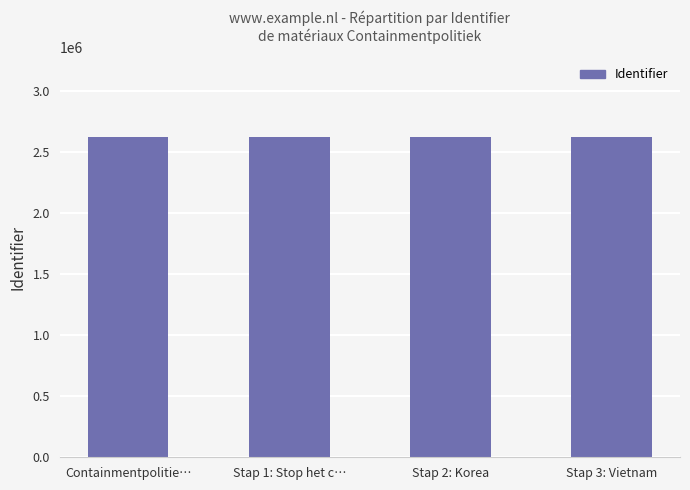

What is the greatest value displayed?

2622727